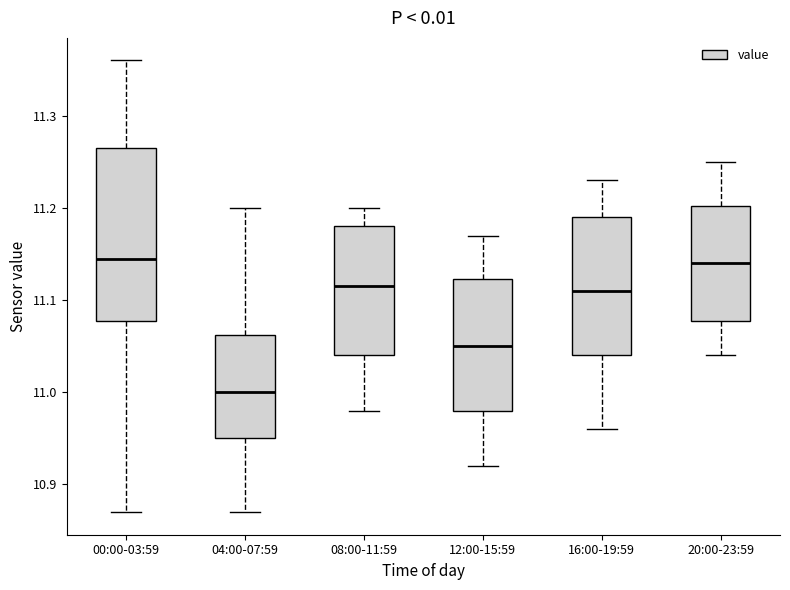

Where is the upper edge of the box for 08:00-11:59 on the y-axis? The values are not printed on the chart, so give them approximately, as read against the axis.

11.18